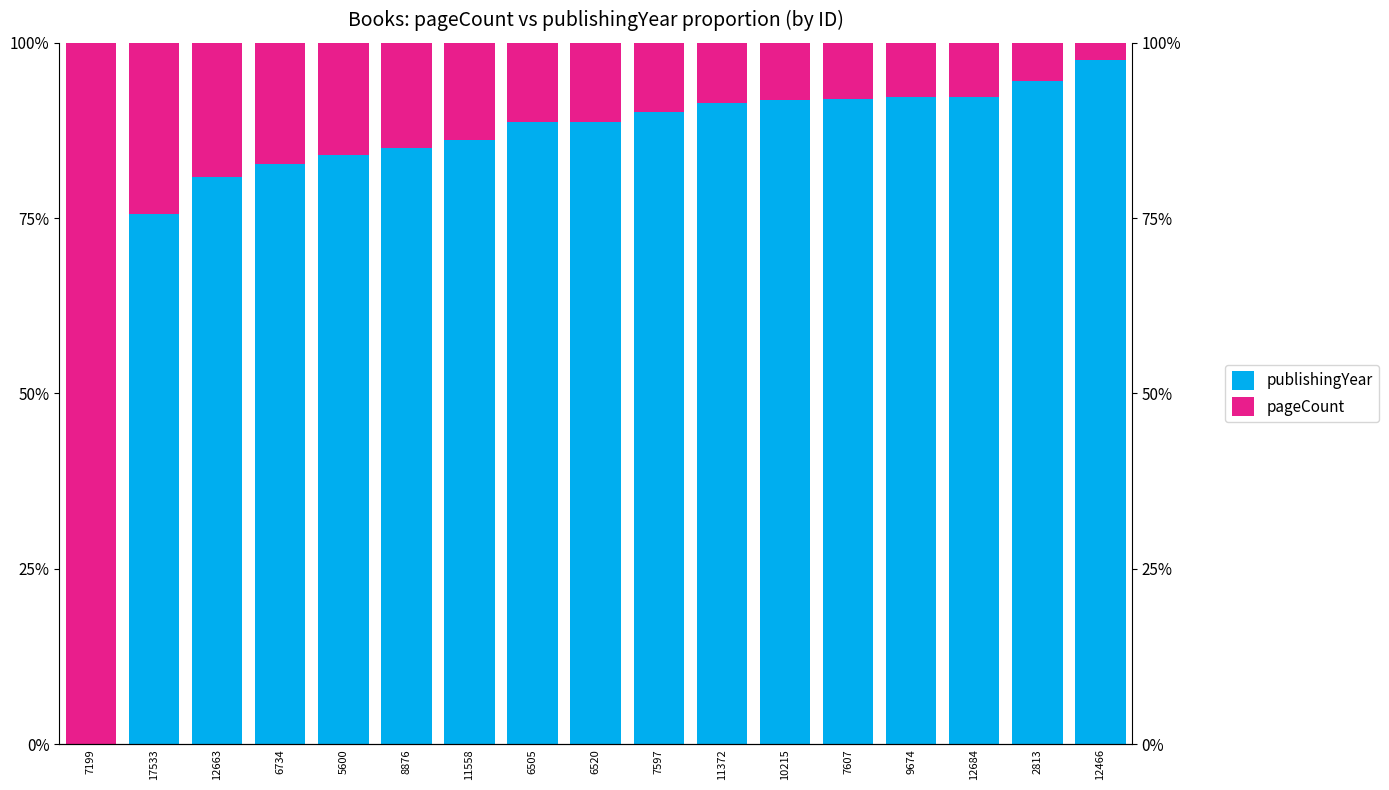

Is it true that publishingYear equals 91.8 at 10215?

True